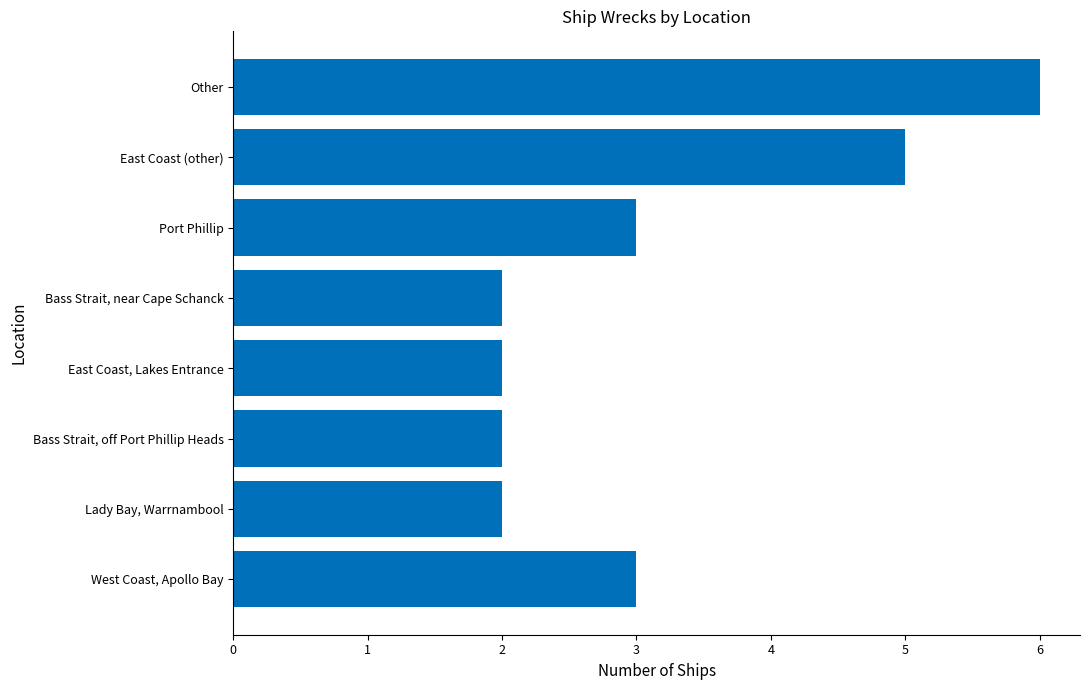

Approximately how many times larger is the value at Other compared to Bass Strait, off Port Phillip Heads?

3.0